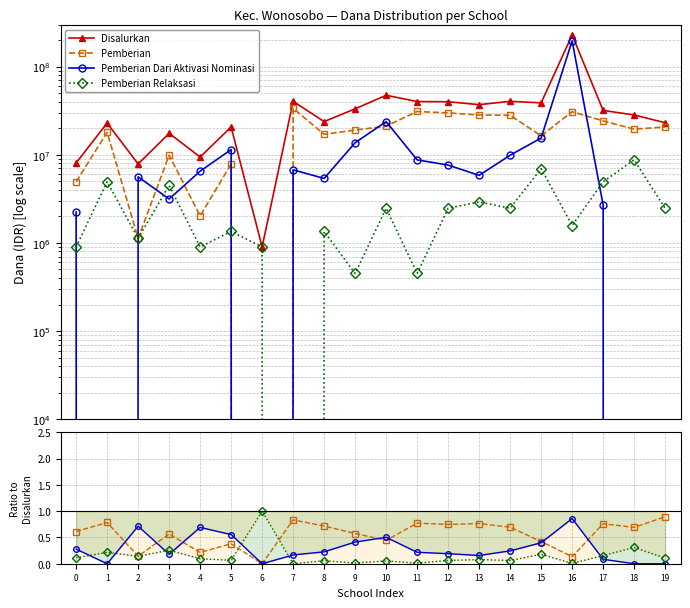

What is the difference between the maximum and minimum values in the Pemberian Dari Aktivasi Nominasi series?

0.9